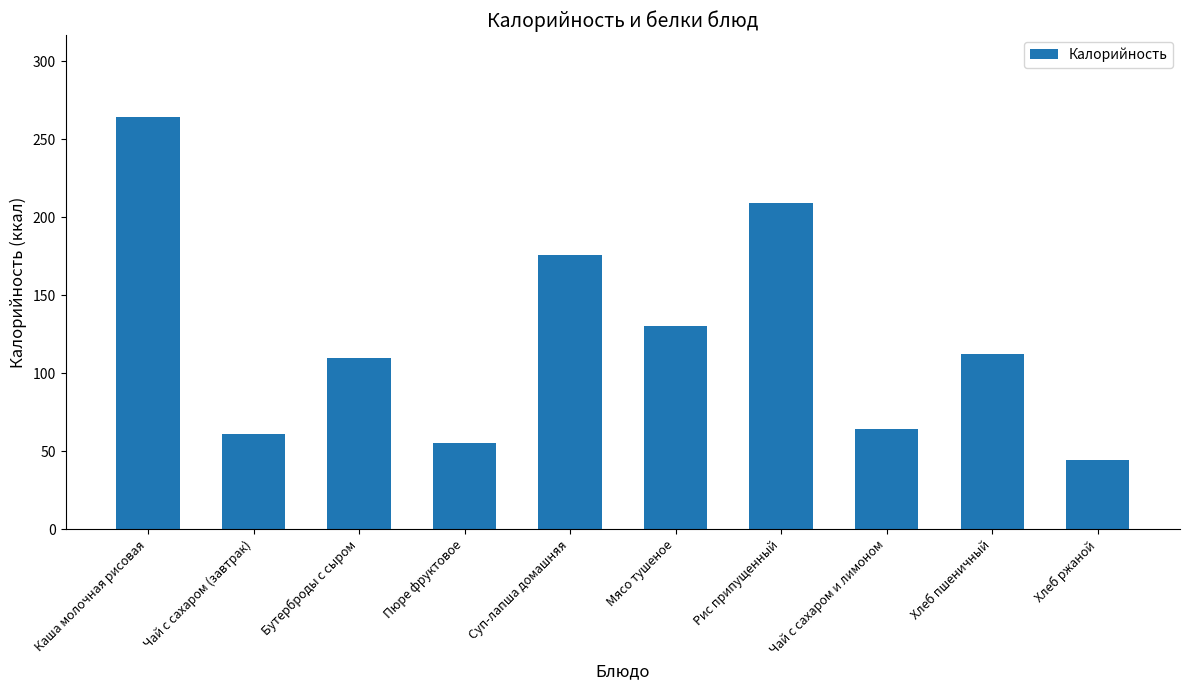

True or false: the data shows 55 at Пюре фруктовое.

True